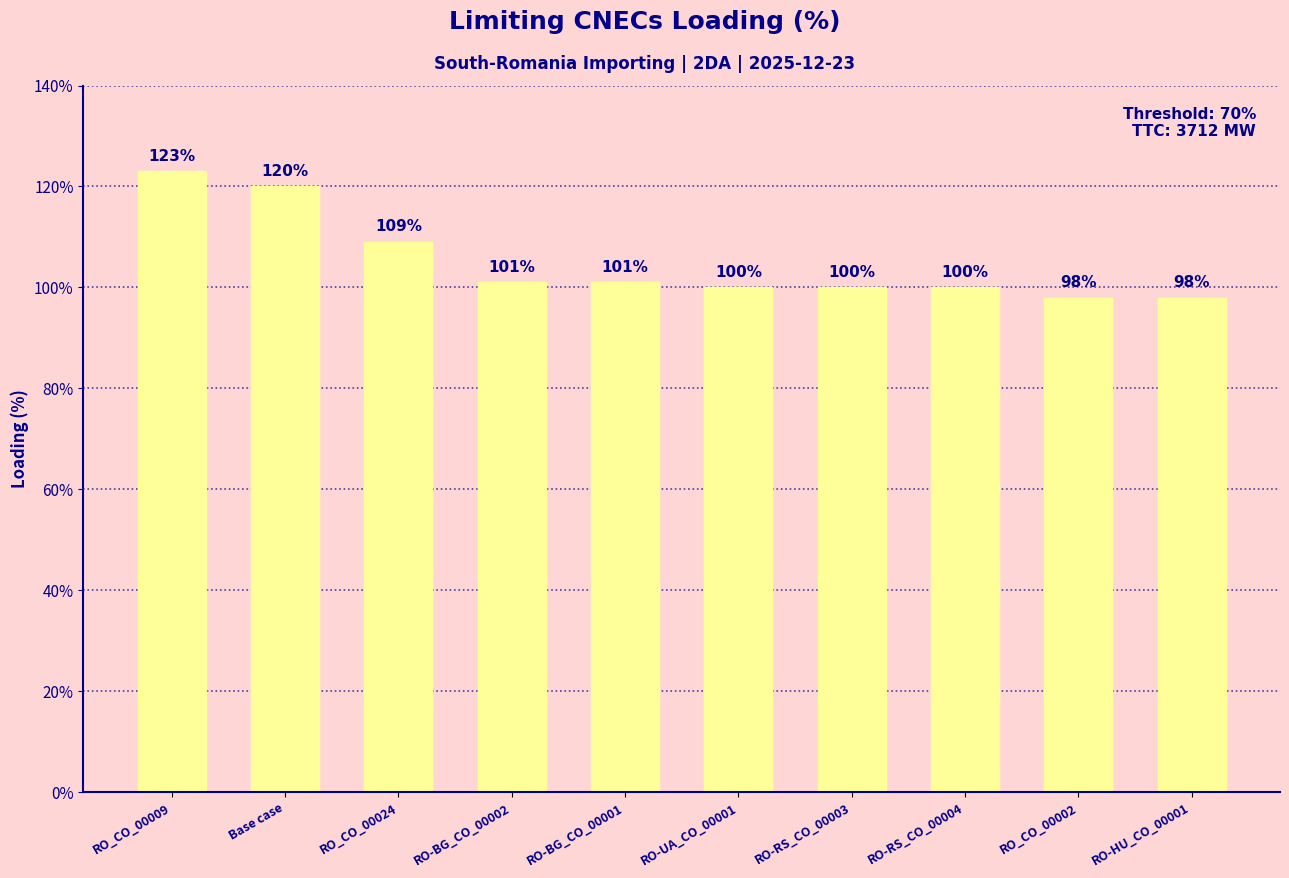

What position from the left is RO-RS_CO_00003?

7